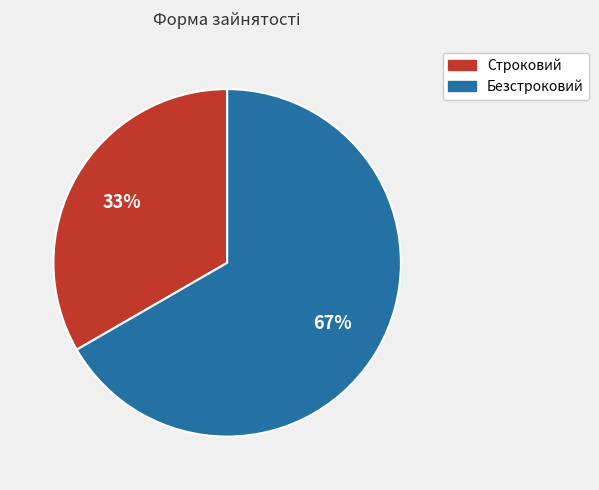

What is the ratio of the value at Безстроковий to the value at Строковий?

2.0